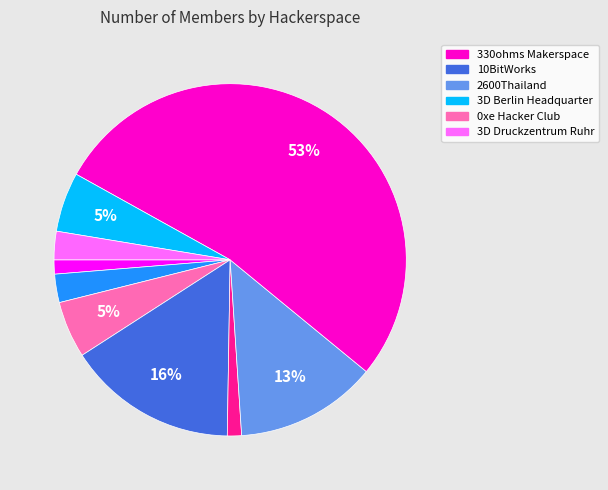

To the nearest percent, what is the difference between the largest and smallest slice percentages?

52%